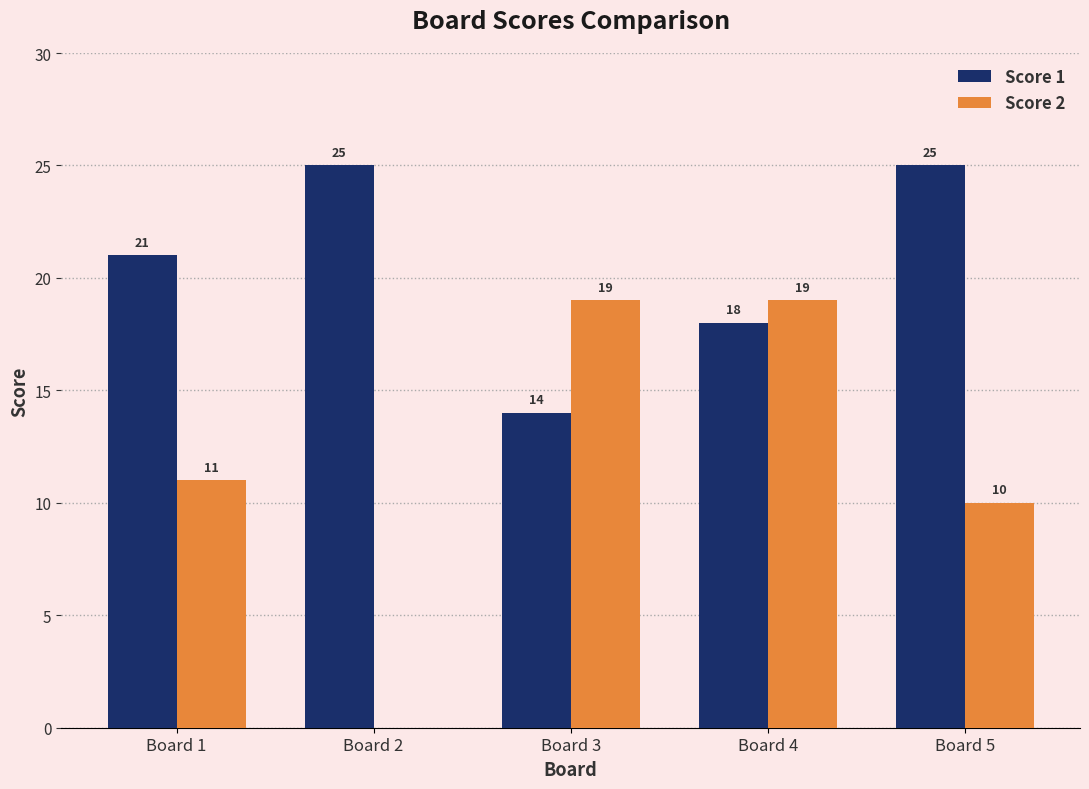

What is the greatest value displayed?

25